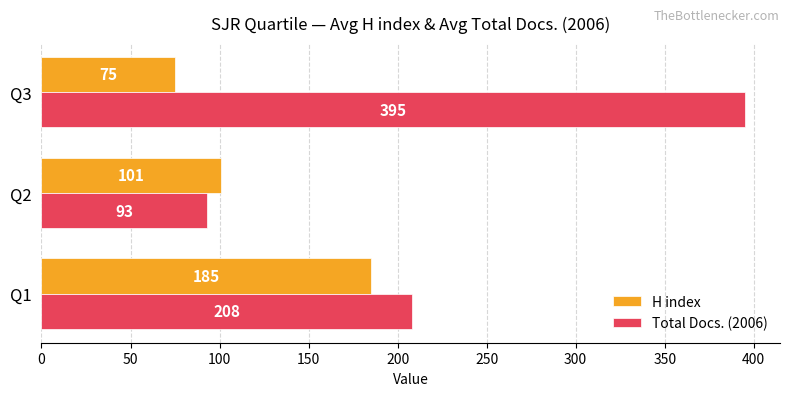

What is the total value across all series at Q3?

470